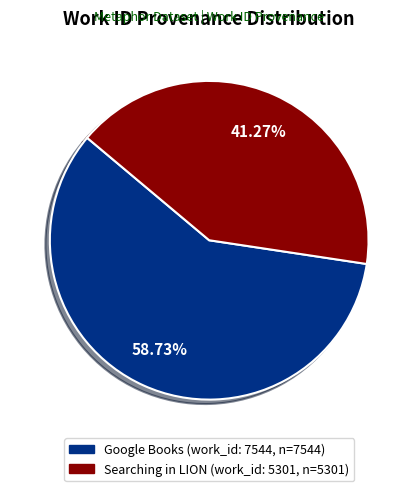

How many segments does this pie chart have?

2